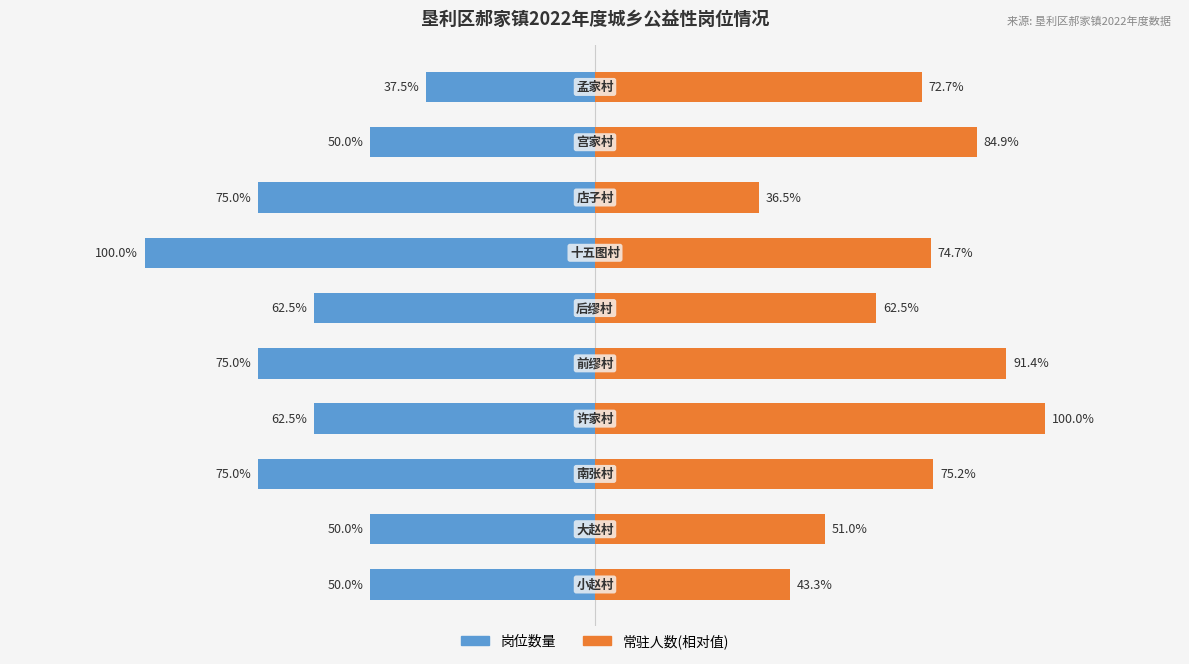

Reading right to left, transcribe all the data shown in this chart.

岗位数量: 9=-37.5	8=-50.0	7=-75.0	6=-100.0	5=-62.5	4=-75.0	3=-62.5	2=-75.0	1=-50.0	0=-50.0
常驻人数(相对值): 9=72.7	8=84.9	7=36.5	6=74.7	5=62.5	4=91.4	3=100.0	2=75.2	1=51.0	0=43.3